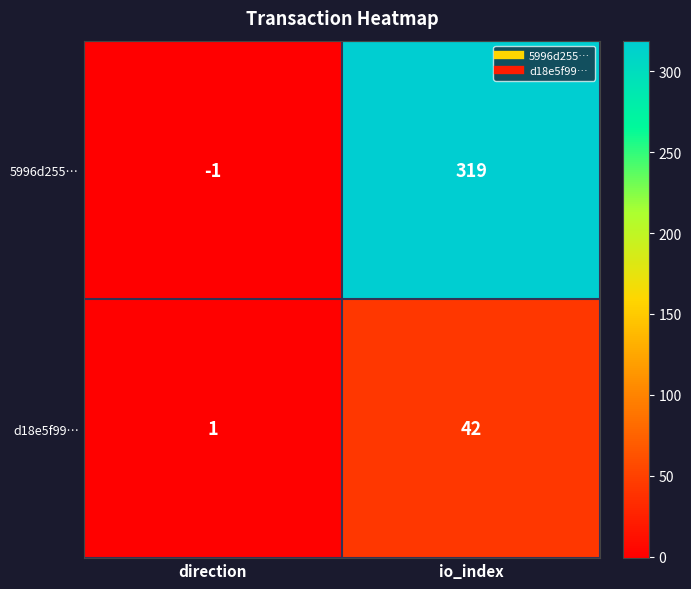

Rank the series at io_index from lowest to highest value.

d18e5f99…, 5996d255…